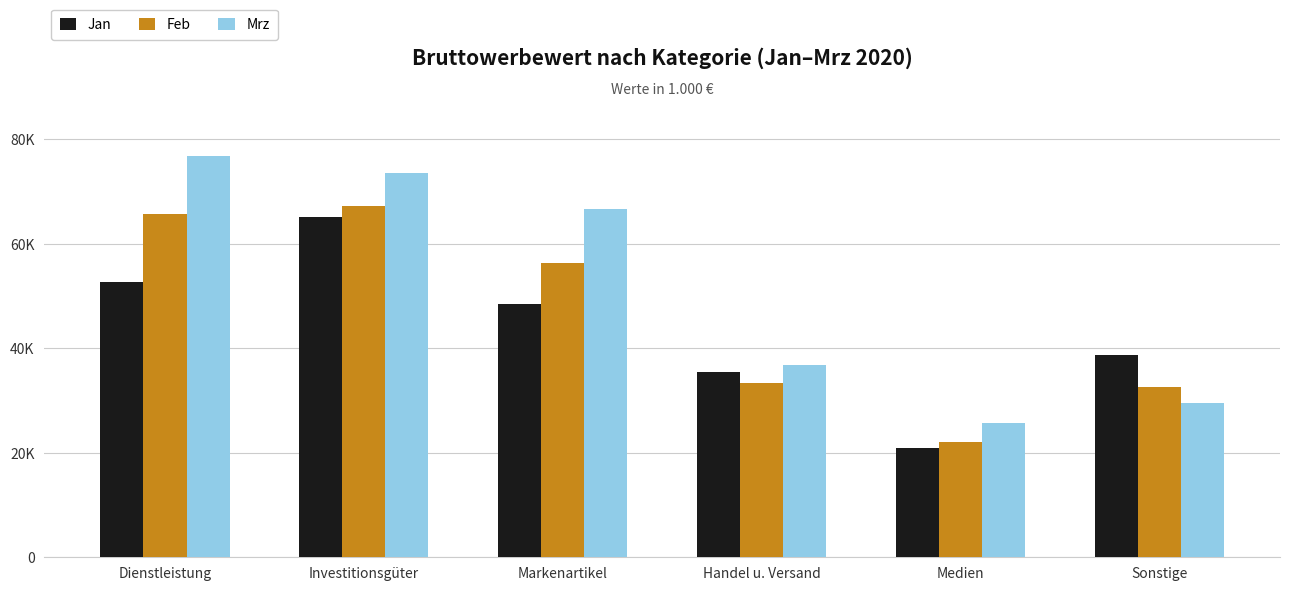

What are all the series names shown in the legend?

Jan, Feb, Mrz